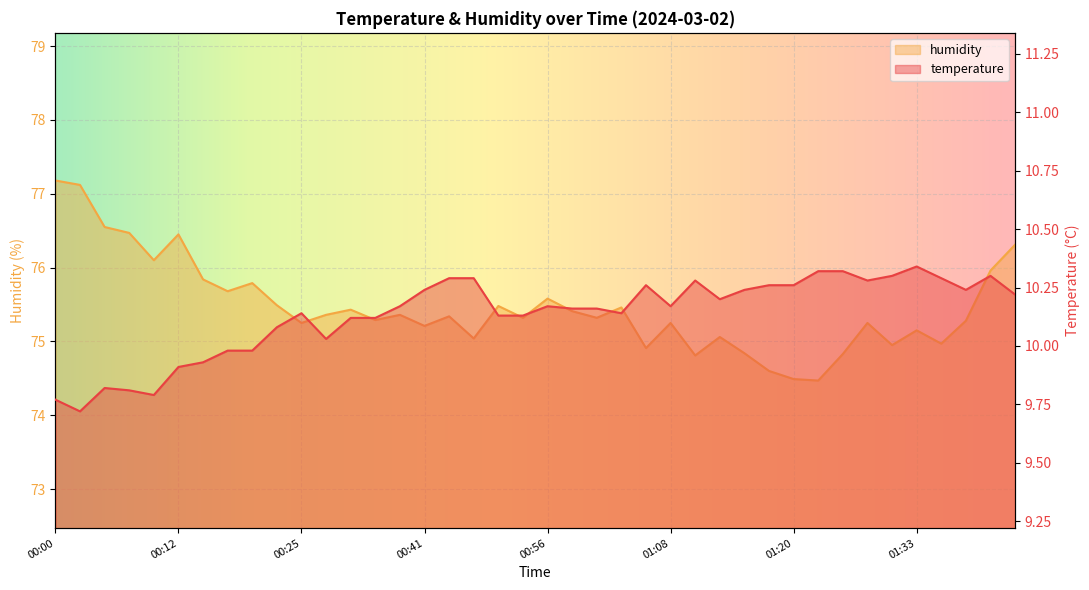

At which label does humidity first exceed 75?

00:00